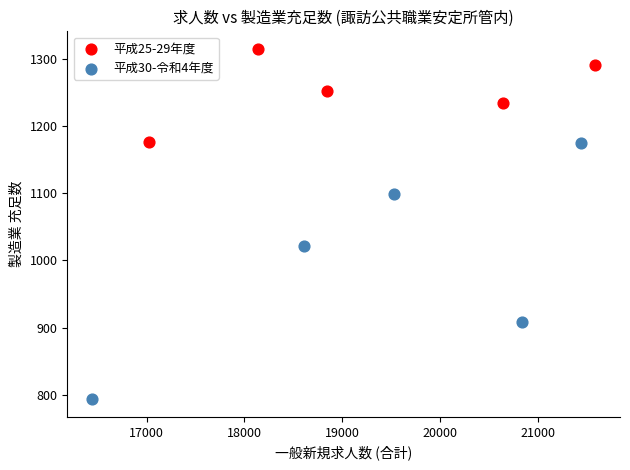

What are all the series names shown in the legend?

平成25-29年度, 平成30-令和4年度